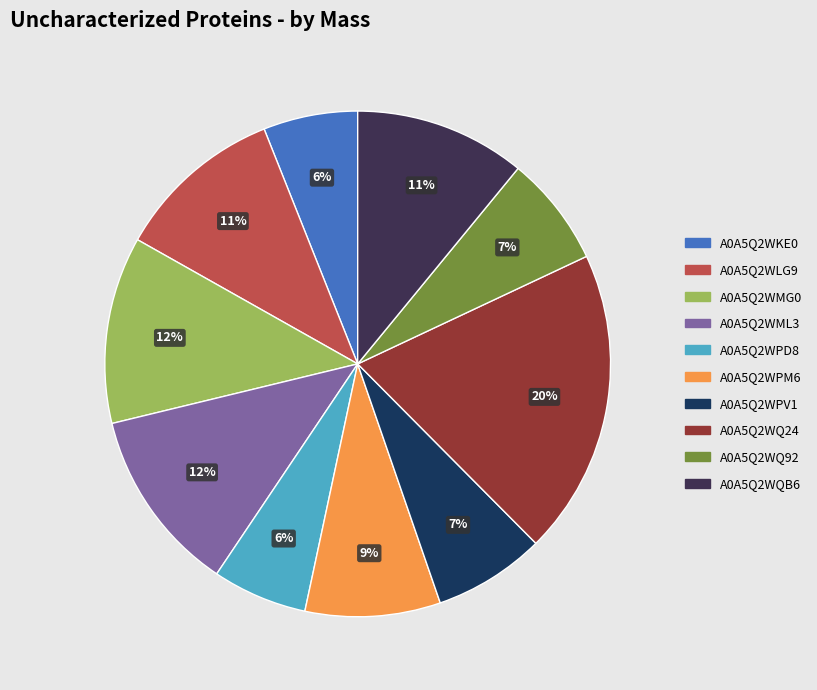

The A0A5Q2WQ92 slice represents 19% of the pie. True or false?

False